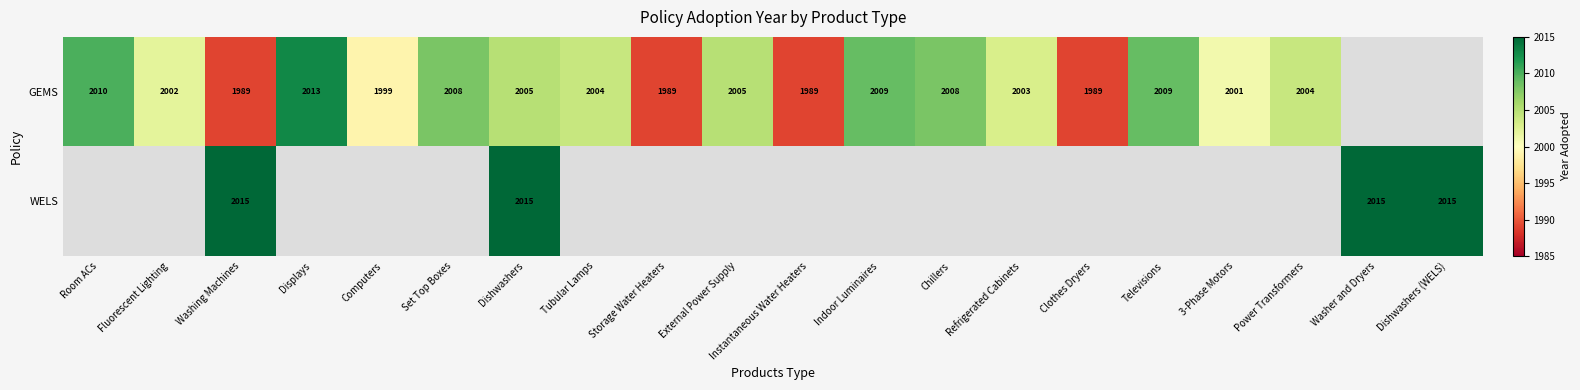

True or false: GEMS has a value of 2008 at Chillers.

True